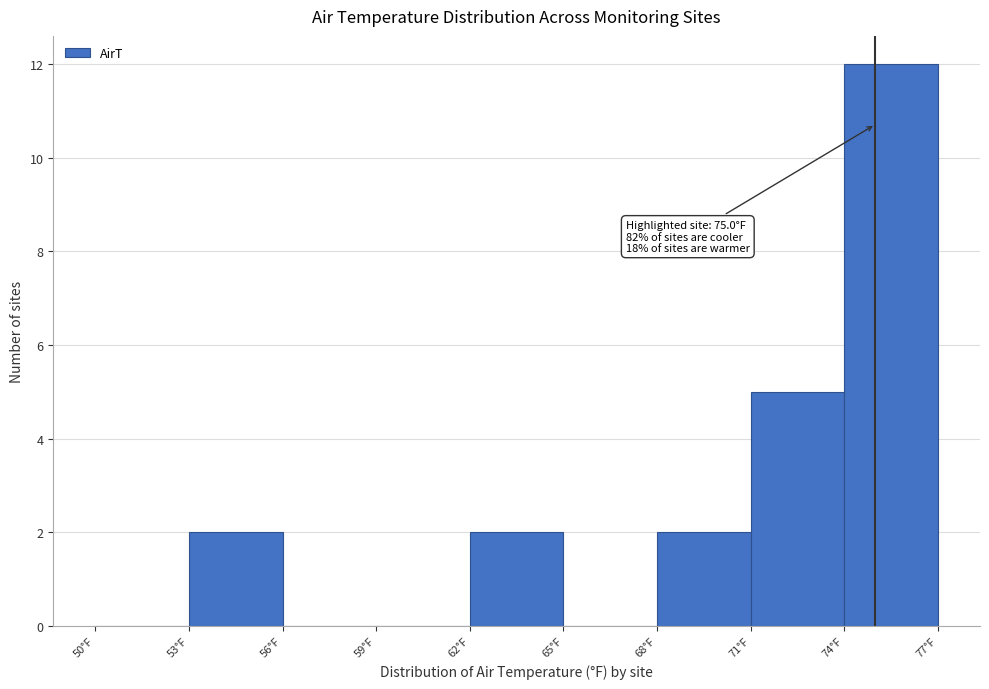

Which range on the x-axis has the tallest bar?

74 to 77